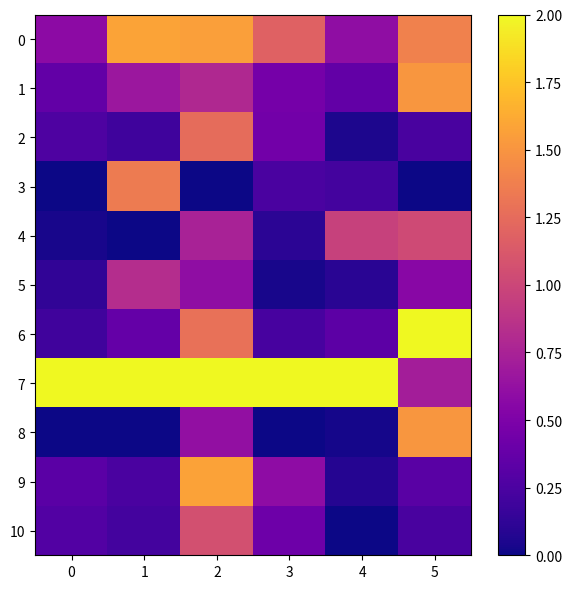

Reading right to left, extract all data points from this chart.

0: 5=1.4	4=0.6	3=1.2	2=1.6	1=1.6	0=0.6
1: 5=1.5	4=0.4	3=0.5	2=0.8	1=0.7	0=0.4
2: 5=0.2	4=0.1	3=0.4	2=1.3	1=0.2	0=0.3
3: 5=0.0	4=0.2	3=0.2	2=0.0	1=1.3	0=0.0
4: 5=1.0	4=1.0	3=0.1	2=0.7	1=0.0	0=0.0
5: 5=0.6	4=0.1	3=0.0	2=0.6	1=0.8	0=0.1
6: 5=2.0	4=0.3	3=0.2	2=1.3	1=0.4	0=0.2
7: 5=0.7	4=2.0	3=2.0	2=2.0	1=2.0	0=2.0
8: 5=1.5	4=0.0	3=0.0	2=0.6	1=0.0	0=0.0
9: 5=0.3	4=0.1	3=0.6	2=1.6	1=0.2	0=0.3
10: 5=0.2	4=0.0	3=0.4	2=1.1	1=0.2	0=0.3